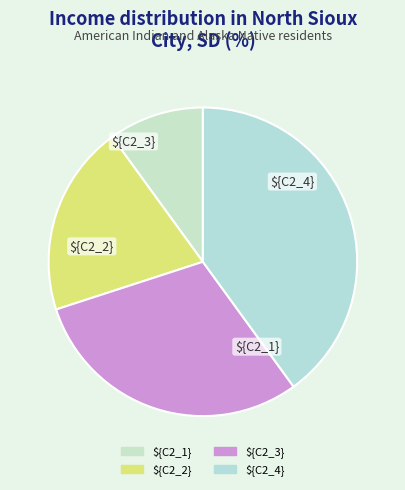

Is there a majority slice in this chart?

No